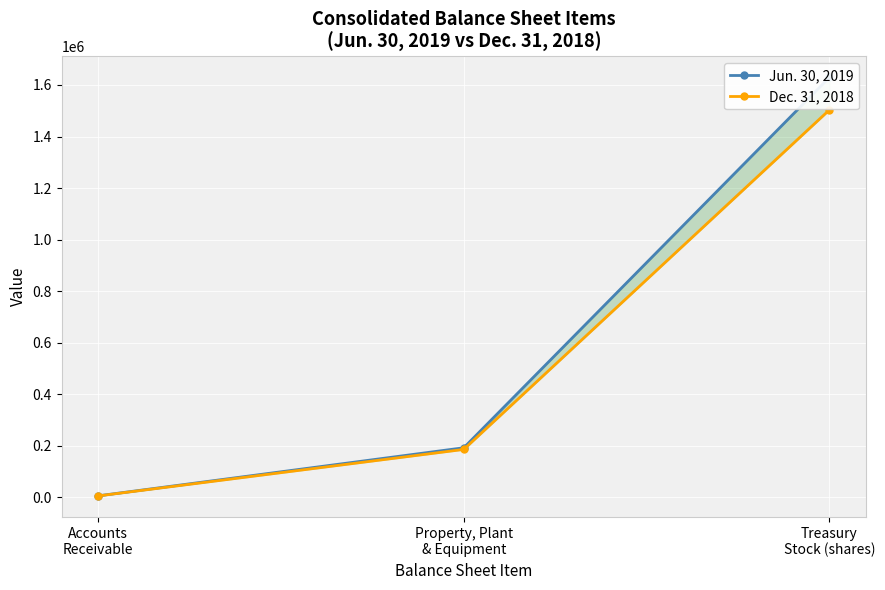

At Accounts
Receivable, list the series in order from smallest to largest.

Dec. 31, 2018, Jun. 30, 2019